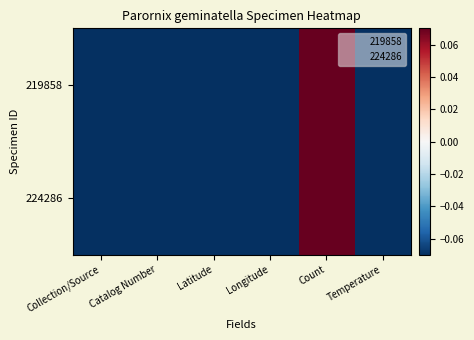

List the series in order of their peak value, highest first.

219858, 224286